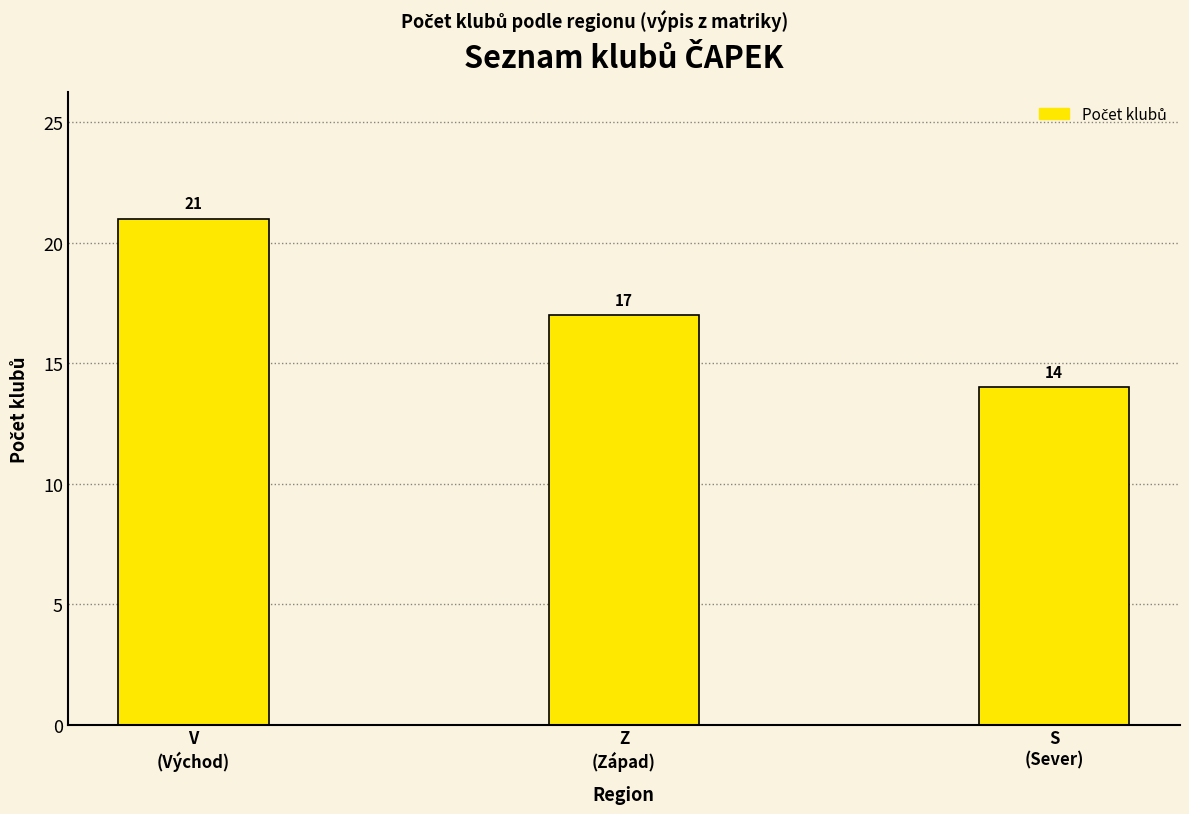

What is the sum of the values at Z
(Západ) and V
(Východ)?

38